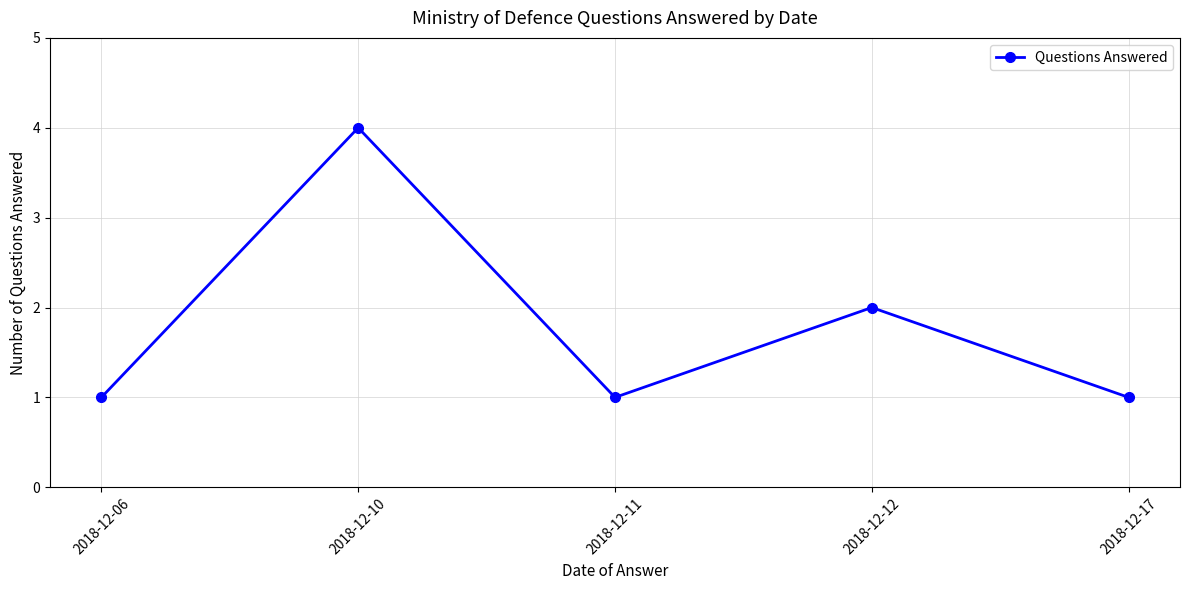

What is the difference between the values at 2018-12-10 and 2018-12-12?

2